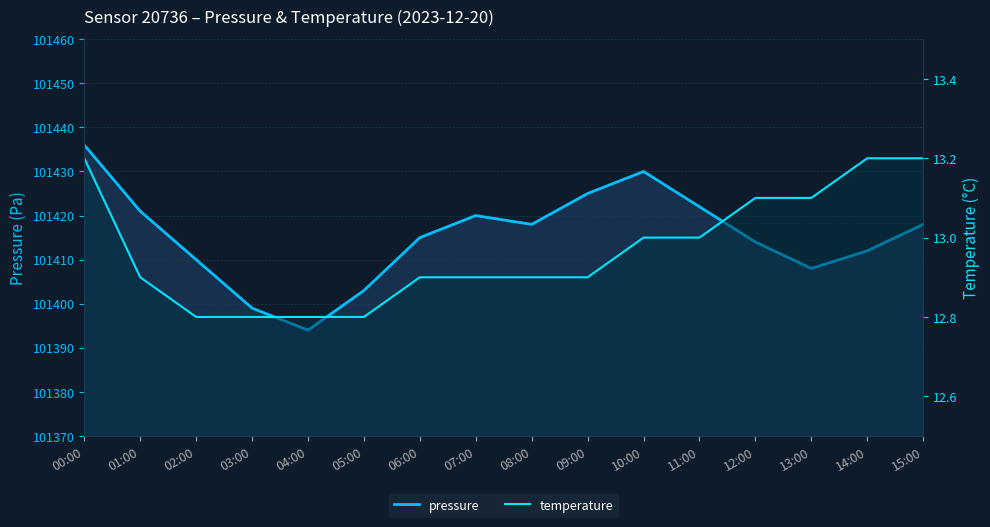

What are all the series names shown in the legend?

pressure, temperature